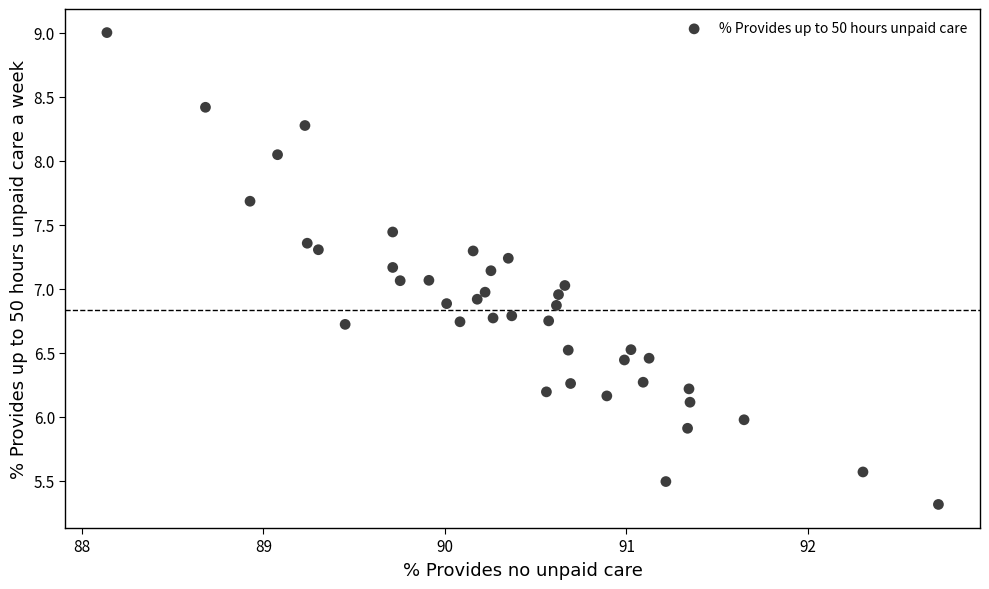

What is the range of X values (max minus min)?

4.6